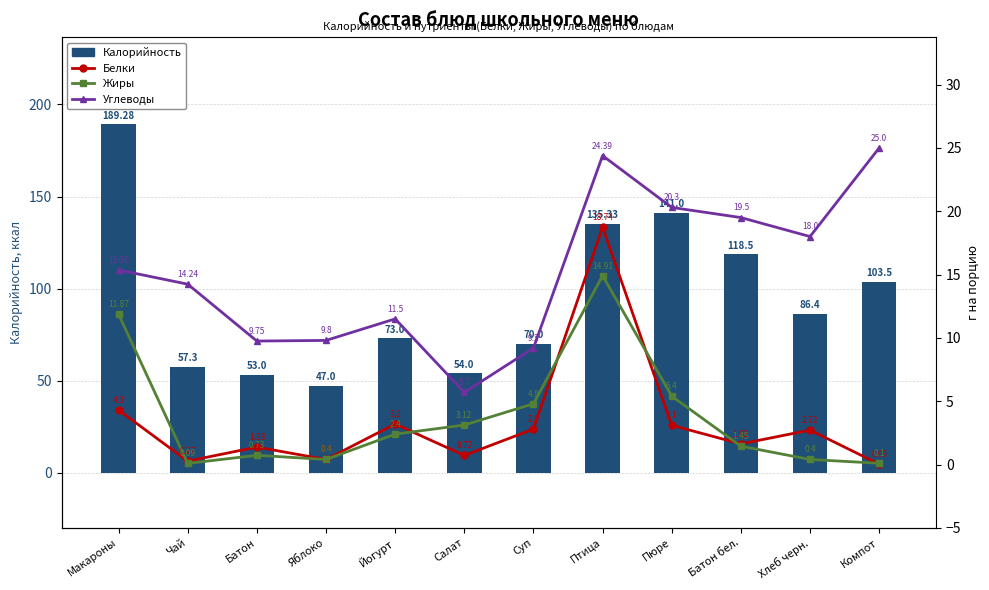

What position from the left is Хлеб черн.?

11